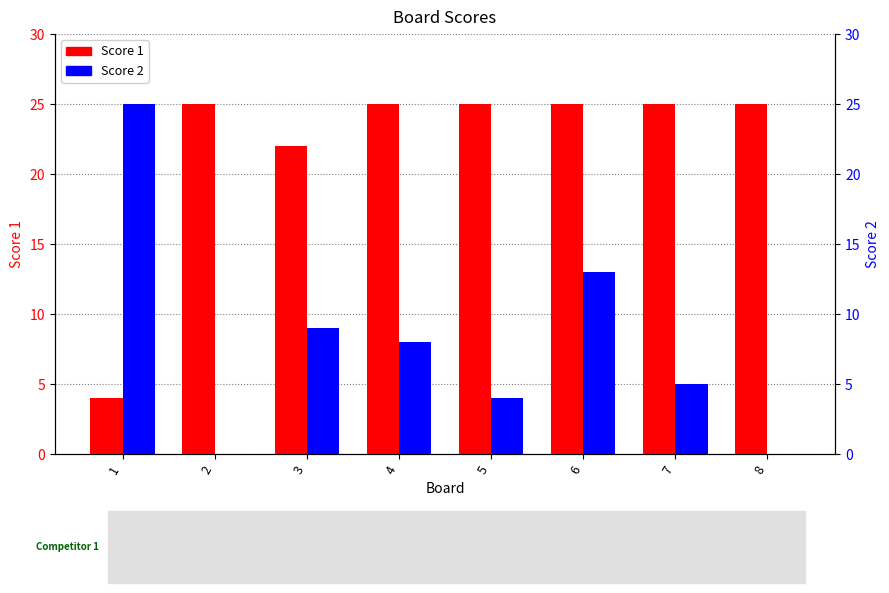

Reading left to right, extract all data points from this chart.

Score 1: 4	25	22	25	25	25	25	25
Score 2: 25	0	9	8	4	13	5	0